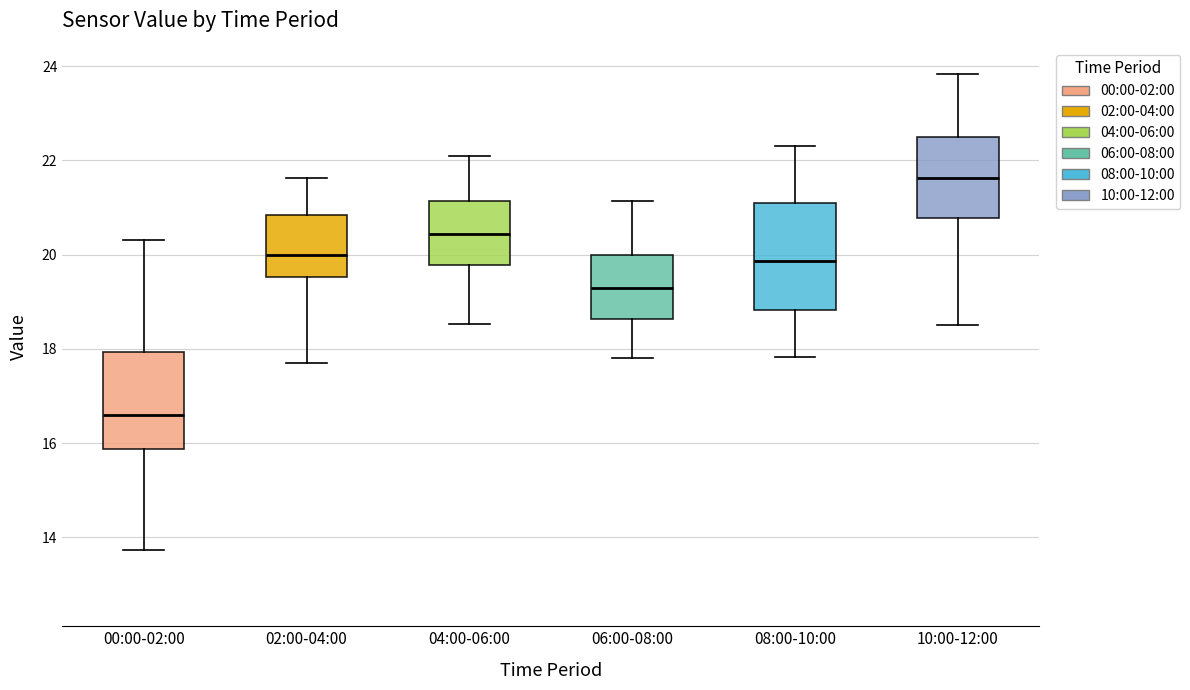

Reading left to right, read every box against the y-axis: the position of its median line, the range the box covers, and the ends of its whiskers. The values are not printed on the chart, so give them approximately, as read against the axis.

00:00-02:00: median 16.6, box 15.8 to 18.0, whiskers 13.8 to 20.4
02:00-04:00: median 20.0, box 19.6 to 20.8, whiskers 17.8 to 21.6
04:00-06:00: median 20.4, box 19.8 to 21.2, whiskers 18.6 to 22.2
06:00-08:00: median 19.4, box 18.6 to 20.0, whiskers 17.8 to 21.2
08:00-10:00: median 19.8, box 18.8 to 21.2, whiskers 17.8 to 22.4
10:00-12:00: median 21.6, box 20.8 to 22.6, whiskers 18.6 to 23.8